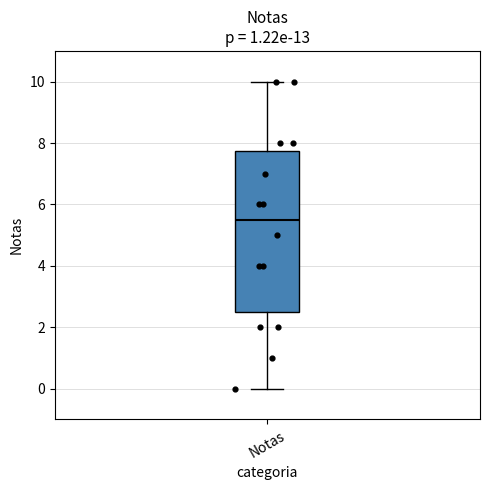

Read this box plot against the y-axis: the position of the median line, the range covered by the box, and the ends of both whiskers. The values are not printed on the chart, so give them approximately, as read against the axis.

median 5.6, box 2.6 to 7.8, whiskers 0.0 to 10.0